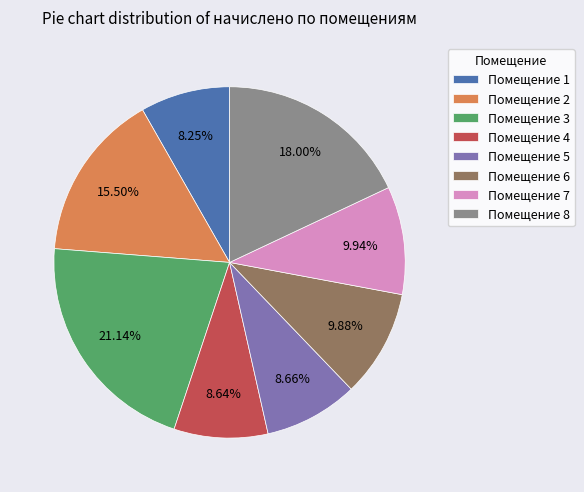

To the nearest percent, what is the average slice percentage?

12%